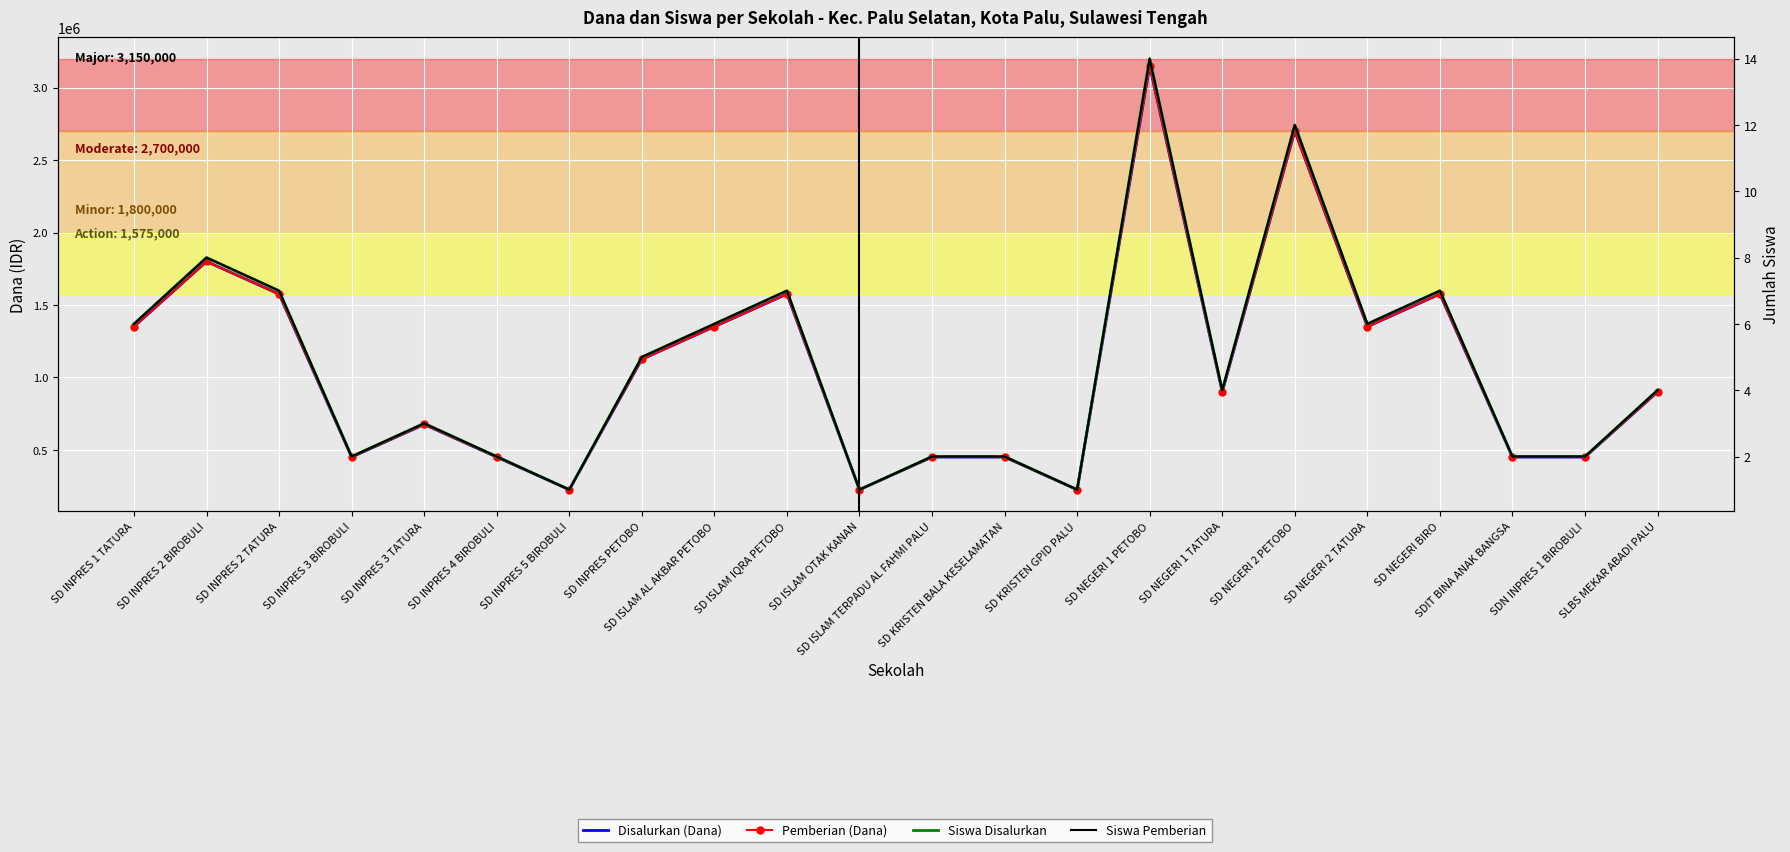

At which label does Siswa Disalurkan first exceed 4?

SD INPRES 1 TATURA